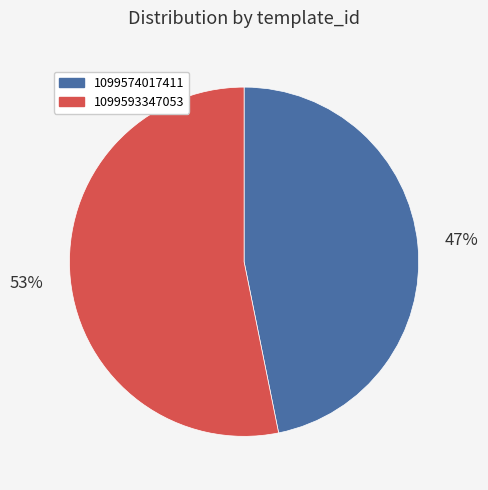

True or false: 1099593347053 accounts for 45% of the total.

False